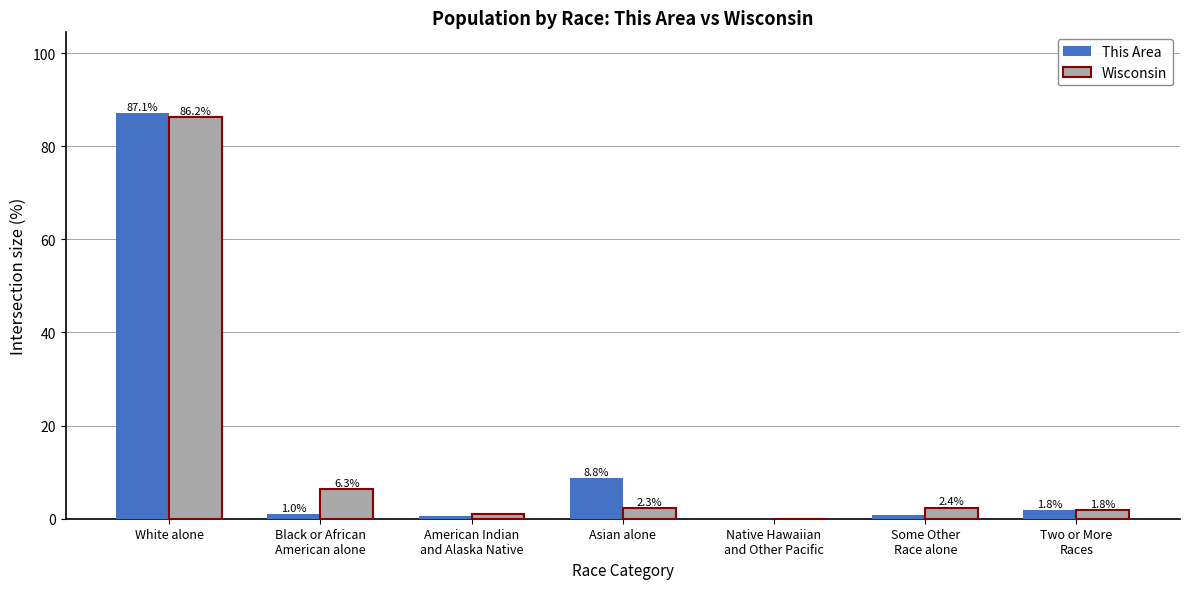

What is the maximum value shown in the chart?

87.1